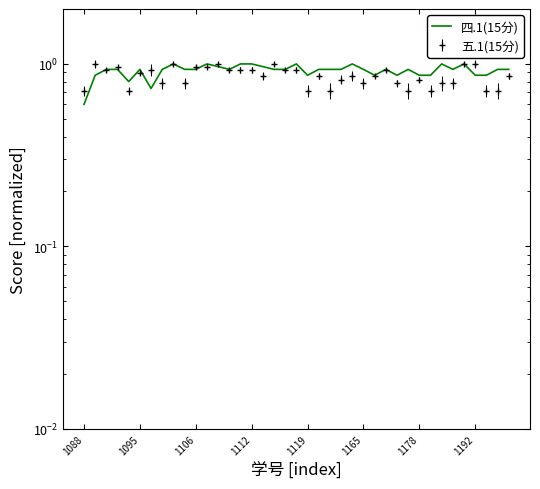

How many lines are shown in the chart?

1